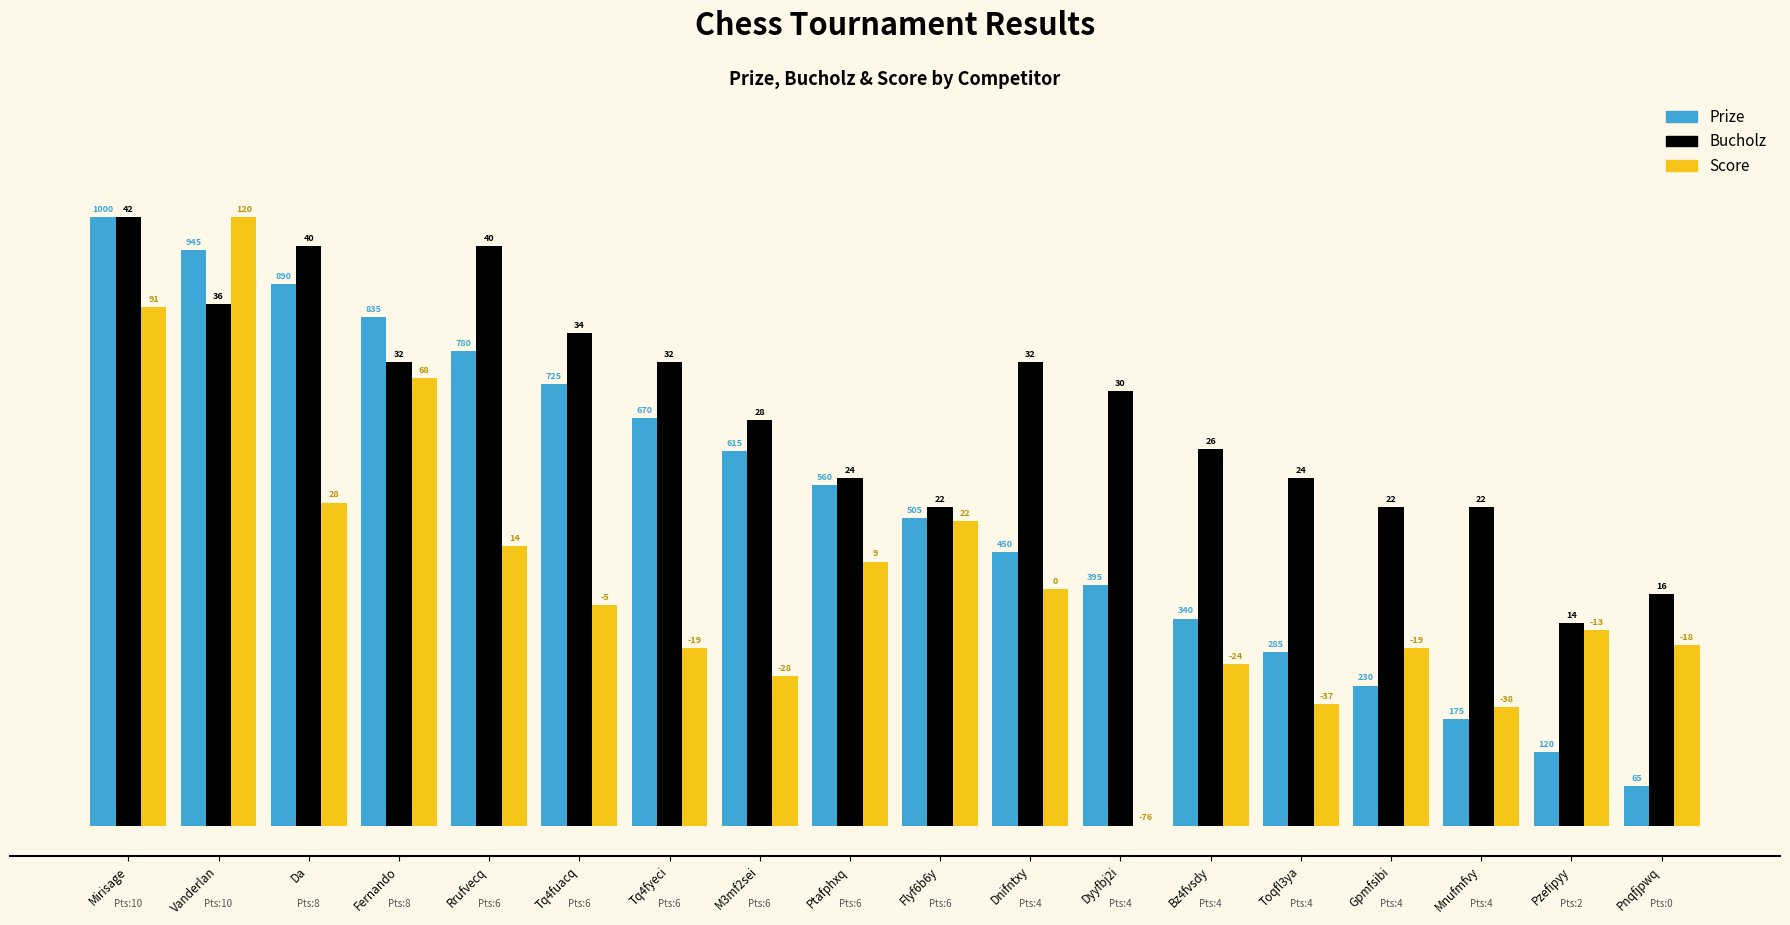

What is the total value across all series at Mirisage?

285.2